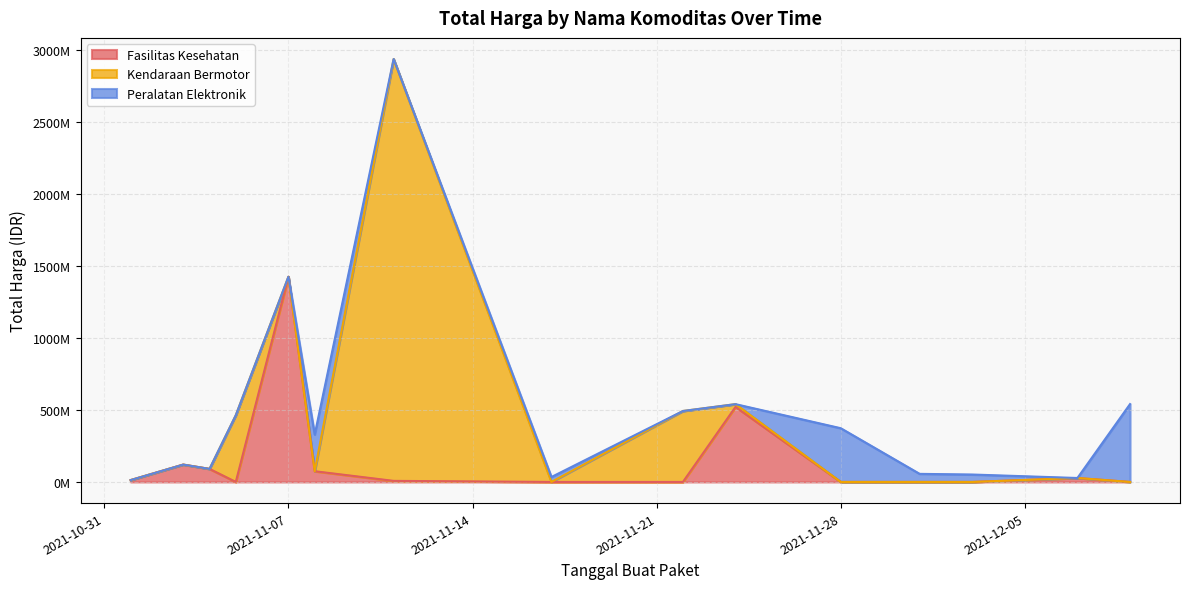

What is the difference between the second highest and minimum values in the Peralatan Elektronik series?

373404000